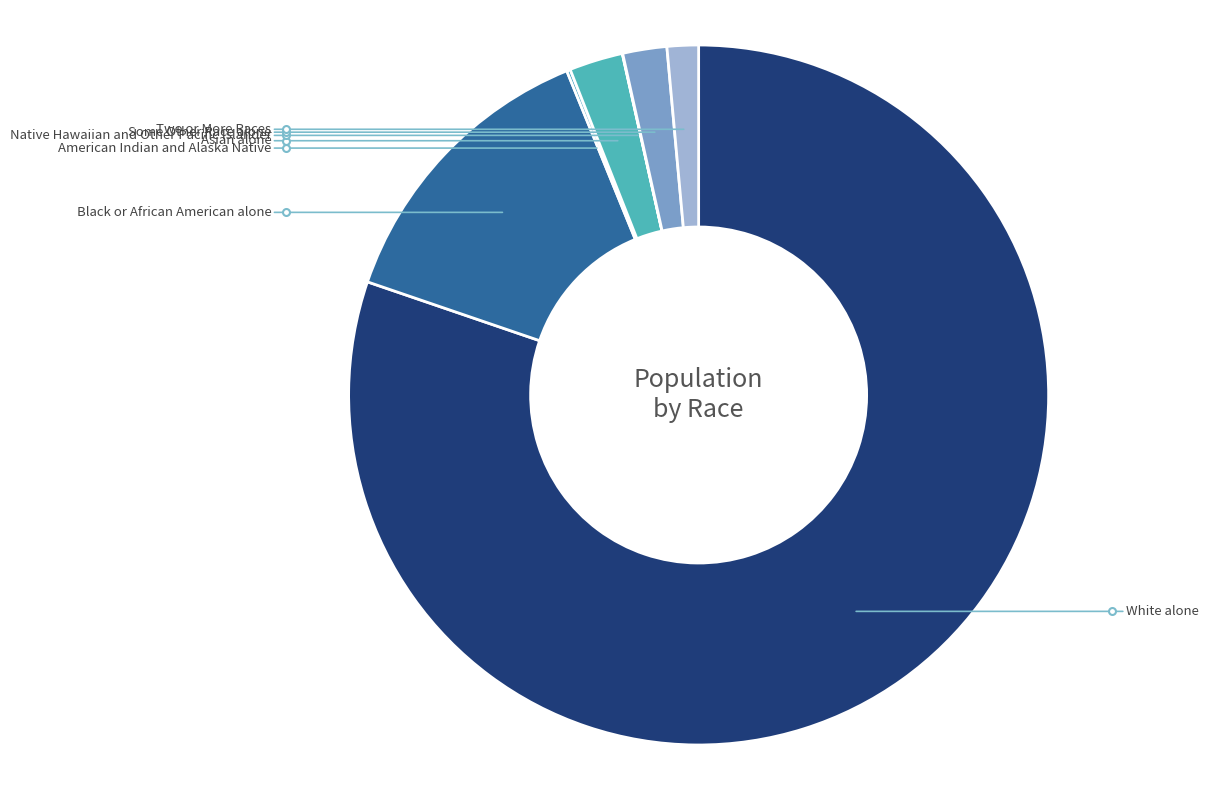

Which has a higher value, Asian alone or Black or African American alone?

Black or African American alone